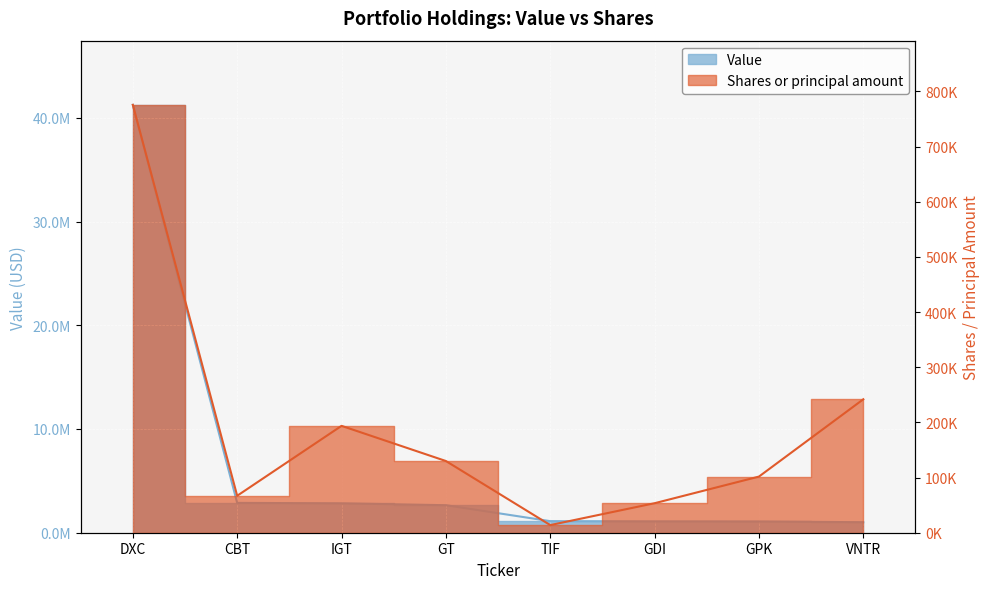

Reading right to left, extract all data points from this chart.

Value: 1014000	1083000	1094000	1115000	2653000	2835000	2877000	41247000
Shares or principal amount: 241900	101778	53494	13855	130000	193764	67000	775756